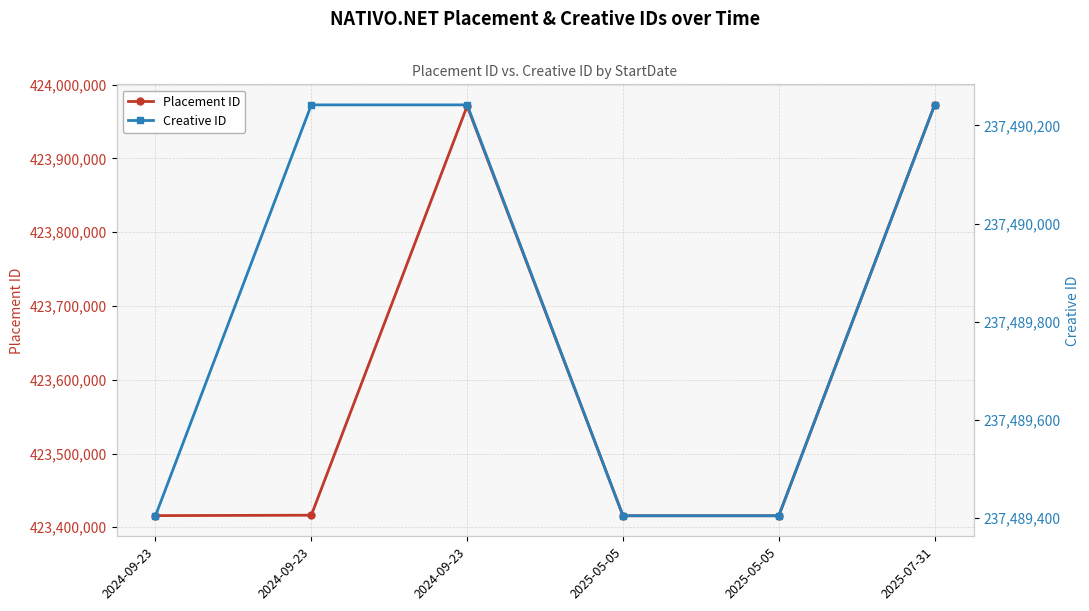

How many lines are shown in the chart?

2